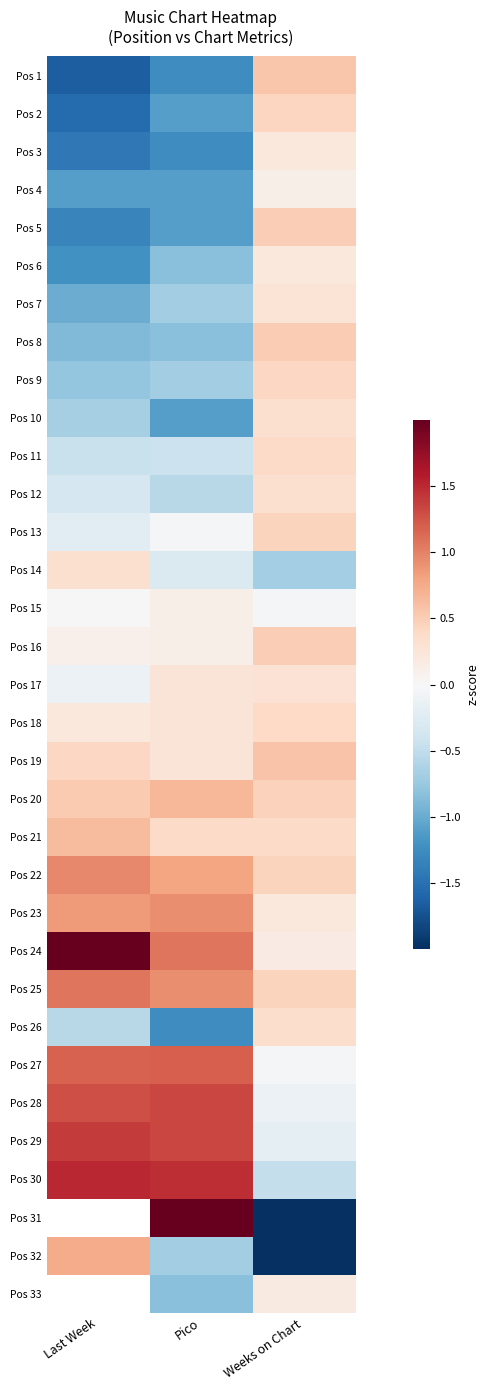

How many data points does each series have?

3